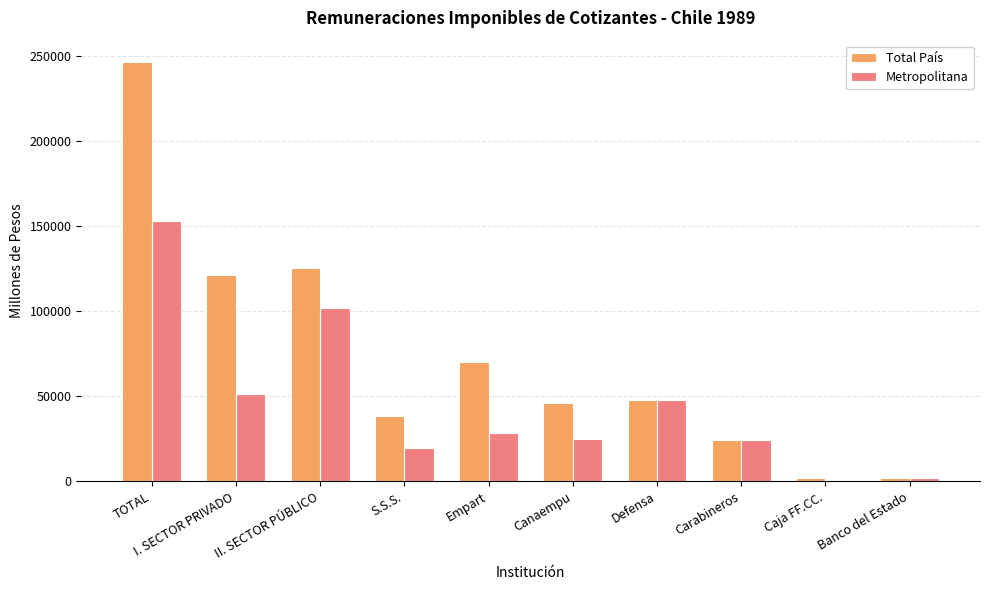

Is the value of Total País at Defensa greater than the value of Metropolitana at TOTAL?

No